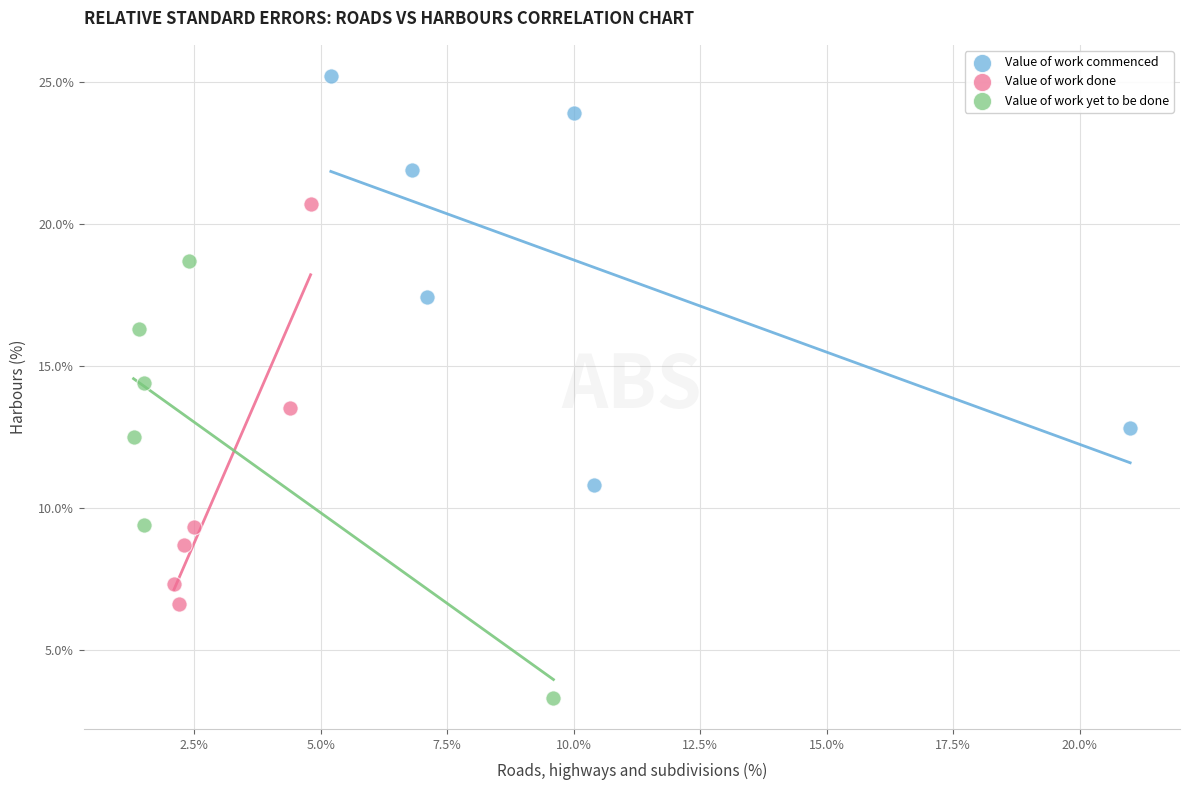

Which series reaches the maximum Y coordinate?

Value of work commenced